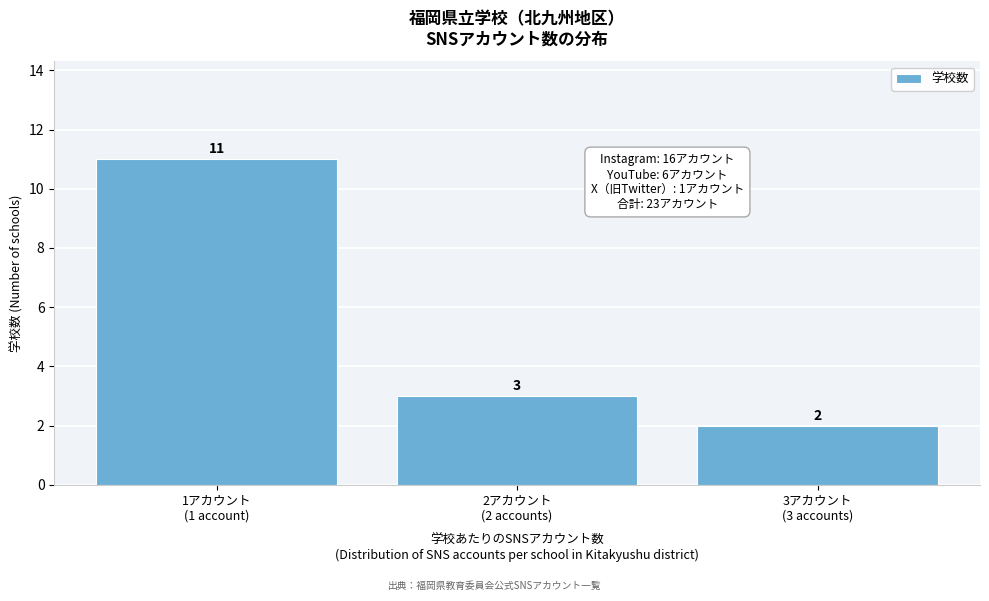

Reading left to right, extract all data points from this chart.

11	3	2